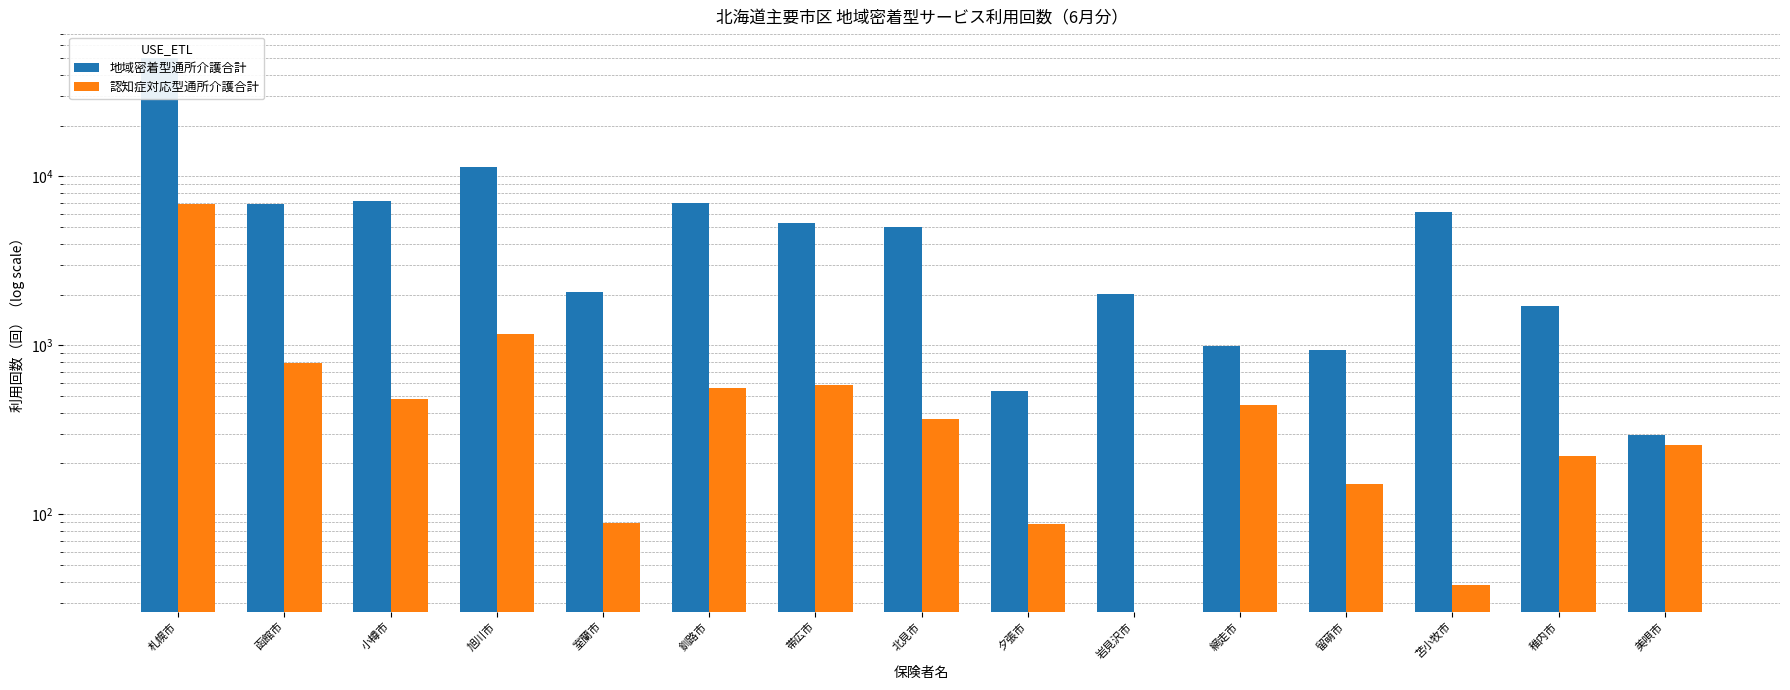

Is the value of 地域密着型通所介護合計 at 室蘭市 greater than the value of 認知症対応型通所介護合計 at 岩見沢市?

Yes